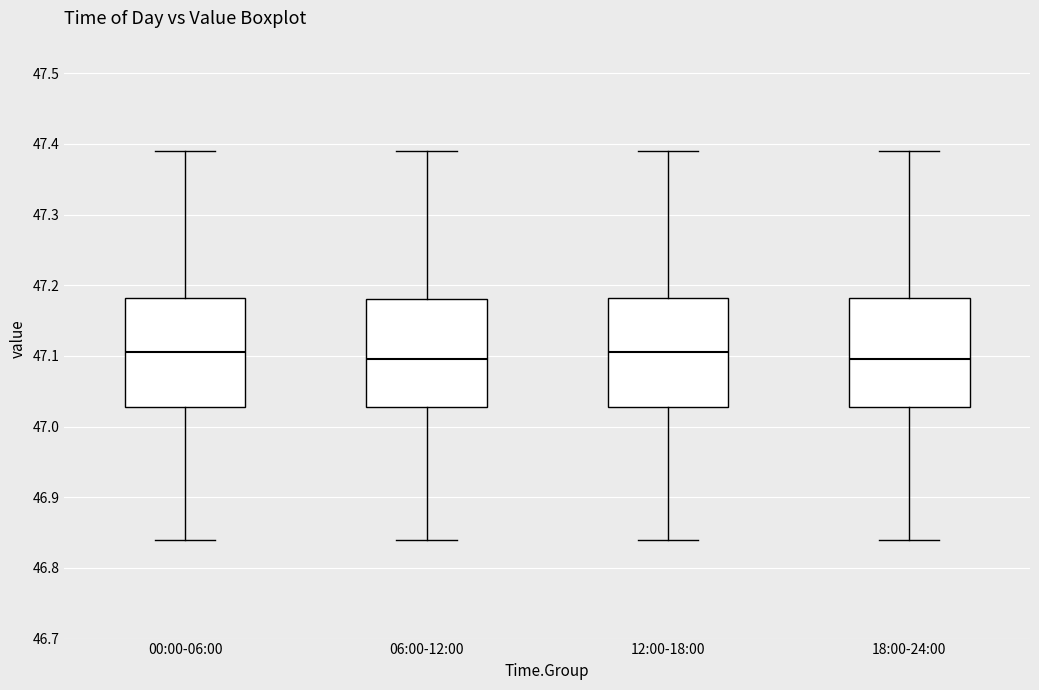

Where does the lower whisker of the box for 12:00-18:00 end on the y-axis? The values are not printed on the chart, so give them approximately, as read against the axis.

46.84